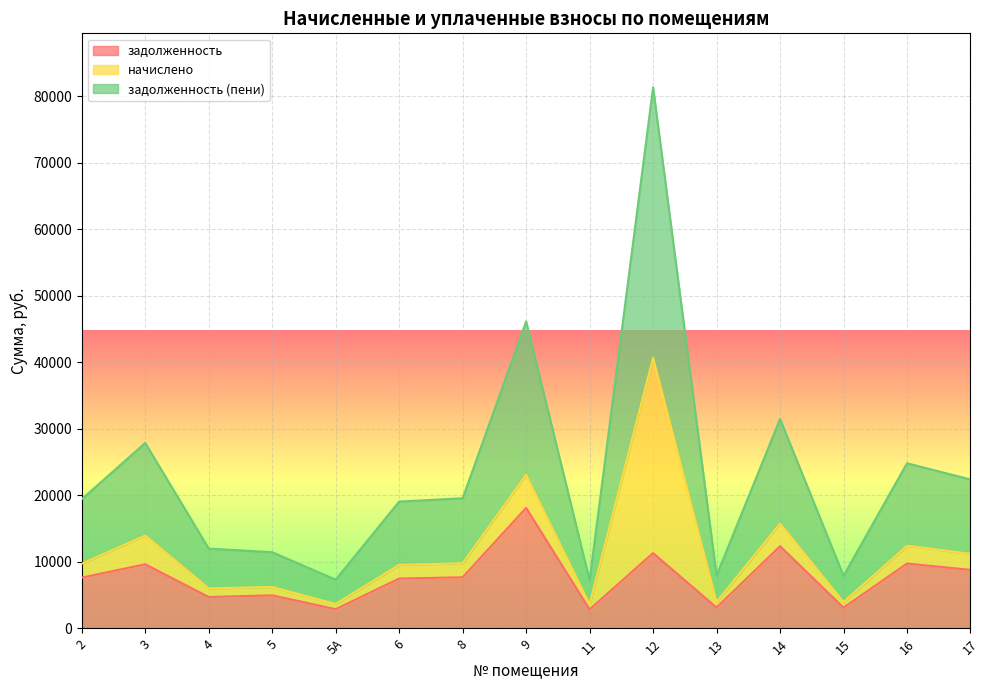

Which series has the widest spread of values?

задолженность (пени)